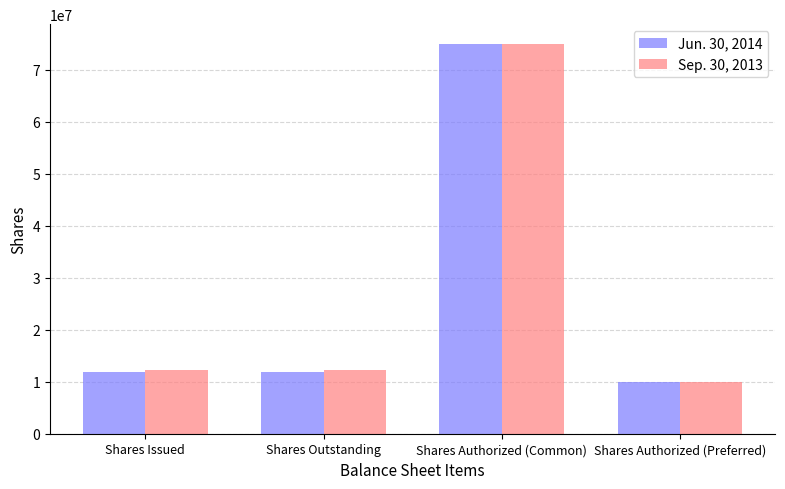

The value of Jun. 30, 2014 at Shares Authorized (Preferred) is 10000000. True or false?

True